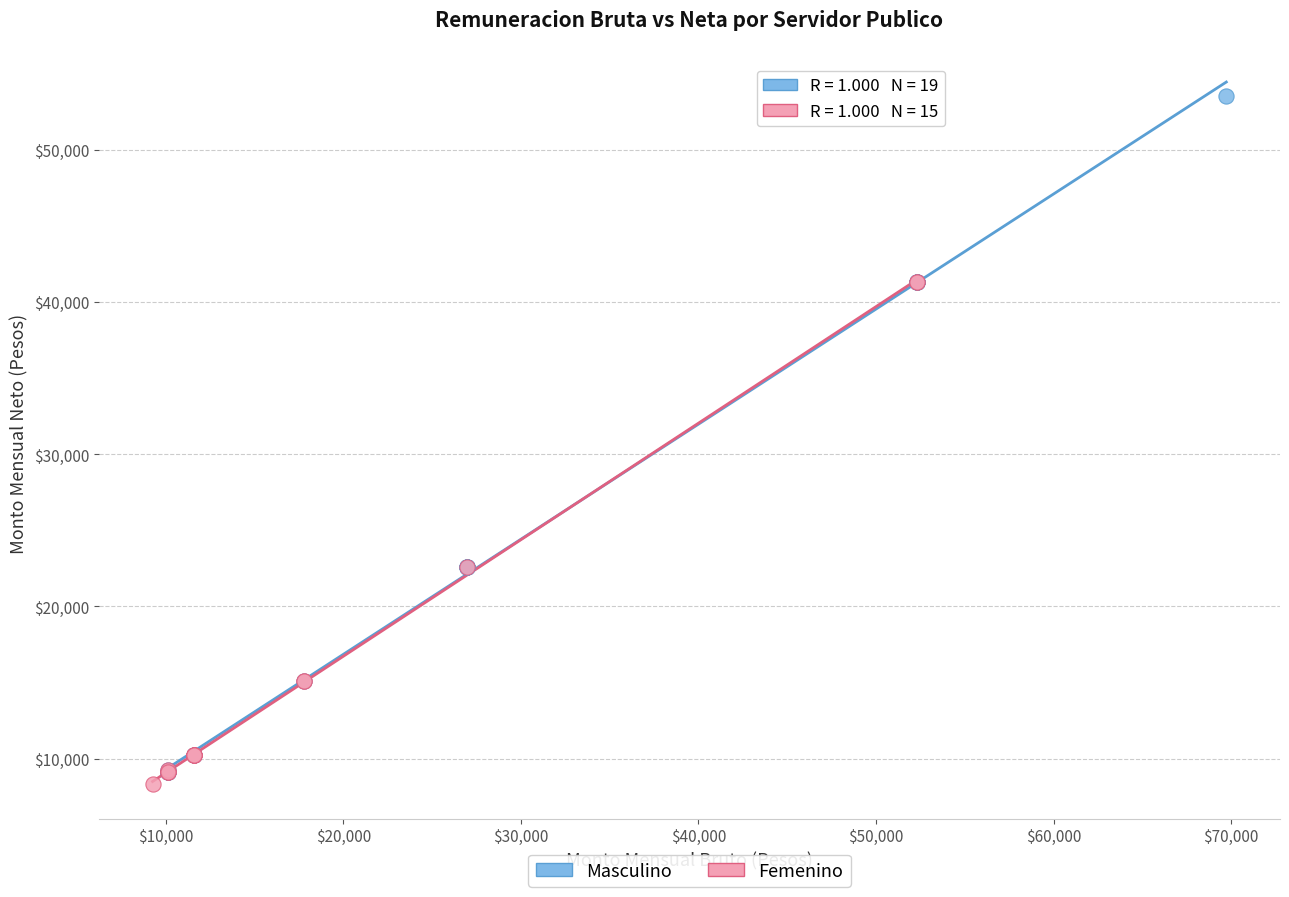

Which series contains the lowest Y value?

Femenino